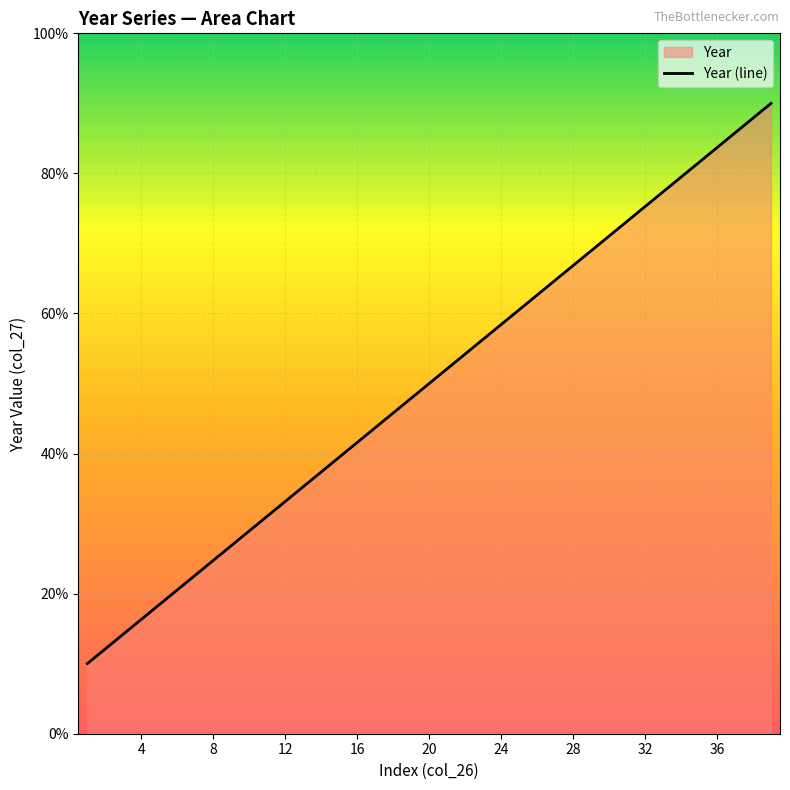

What is the maximum value shown in the chart?

90.0